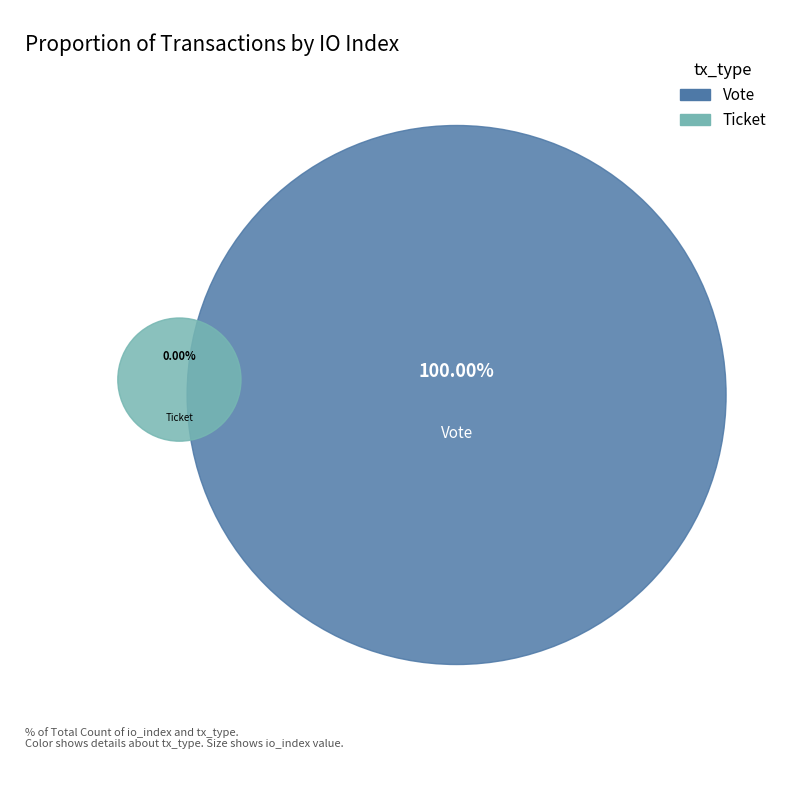

The Ticket slice represents 9% of the pie. True or false?

False